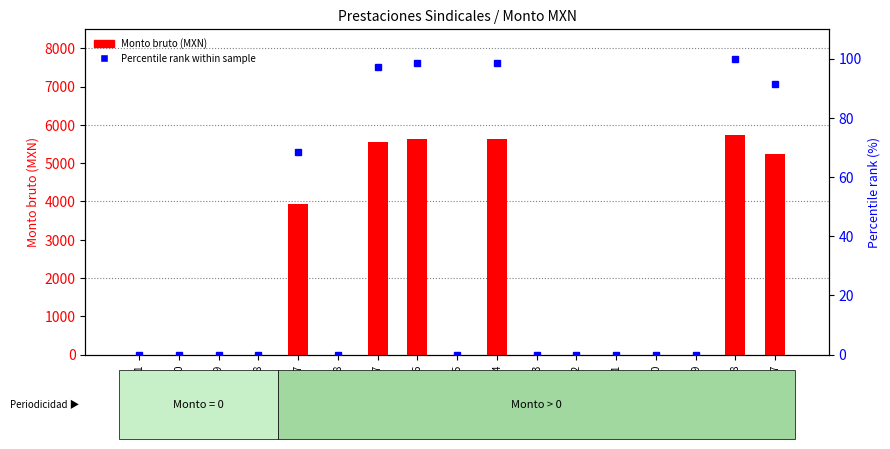

Reading left to right, what are all the values shown in this chart?

Monto bruto (MXN): 19278931=0.0	19278930=0.0	19278929=0.0	19278928=0.0	19278927=3926.0	19278978=0.0	19278977=5561.0	19278976=5639.5	19278975=0.0	19278974=5639.5	19278973=0.0	19278972=0.0	19278971=0.0	19278970=0.0	19278969=0.0	19278968=5725.1	19278967=5242.9
Percentile rank within sample: 19278931=0.0	19278930=0.0	19278929=0.0	19278928=0.0	19278927=68.6	19278978=0.0	19278977=97.1	19278976=98.5	19278975=0.0	19278974=98.5	19278973=0.0	19278972=0.0	19278971=0.0	19278970=0.0	19278969=0.0	19278968=100.0	19278967=91.6